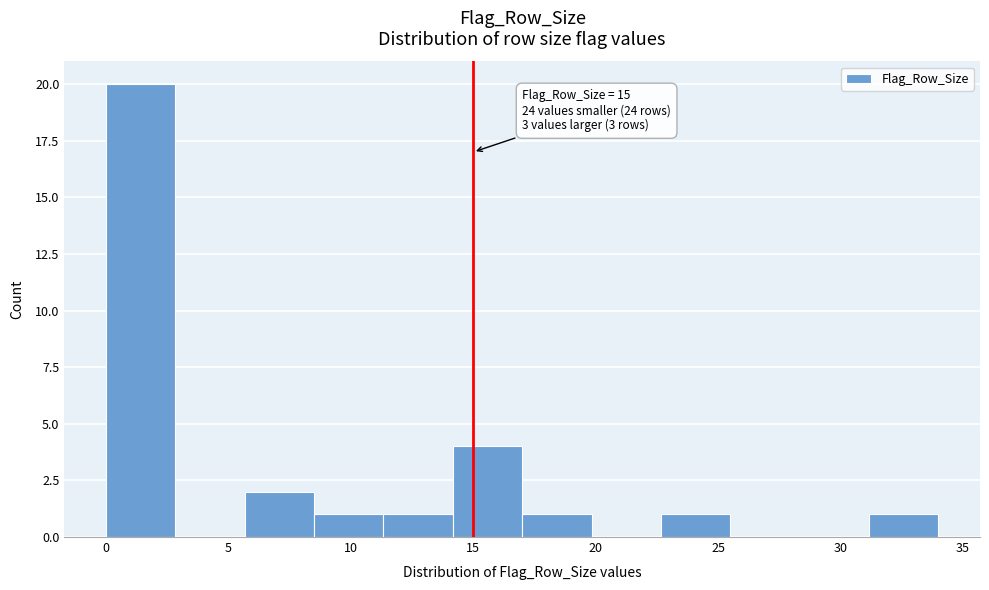

Which range on the x-axis has the tallest bar?

0.0 to 3.0